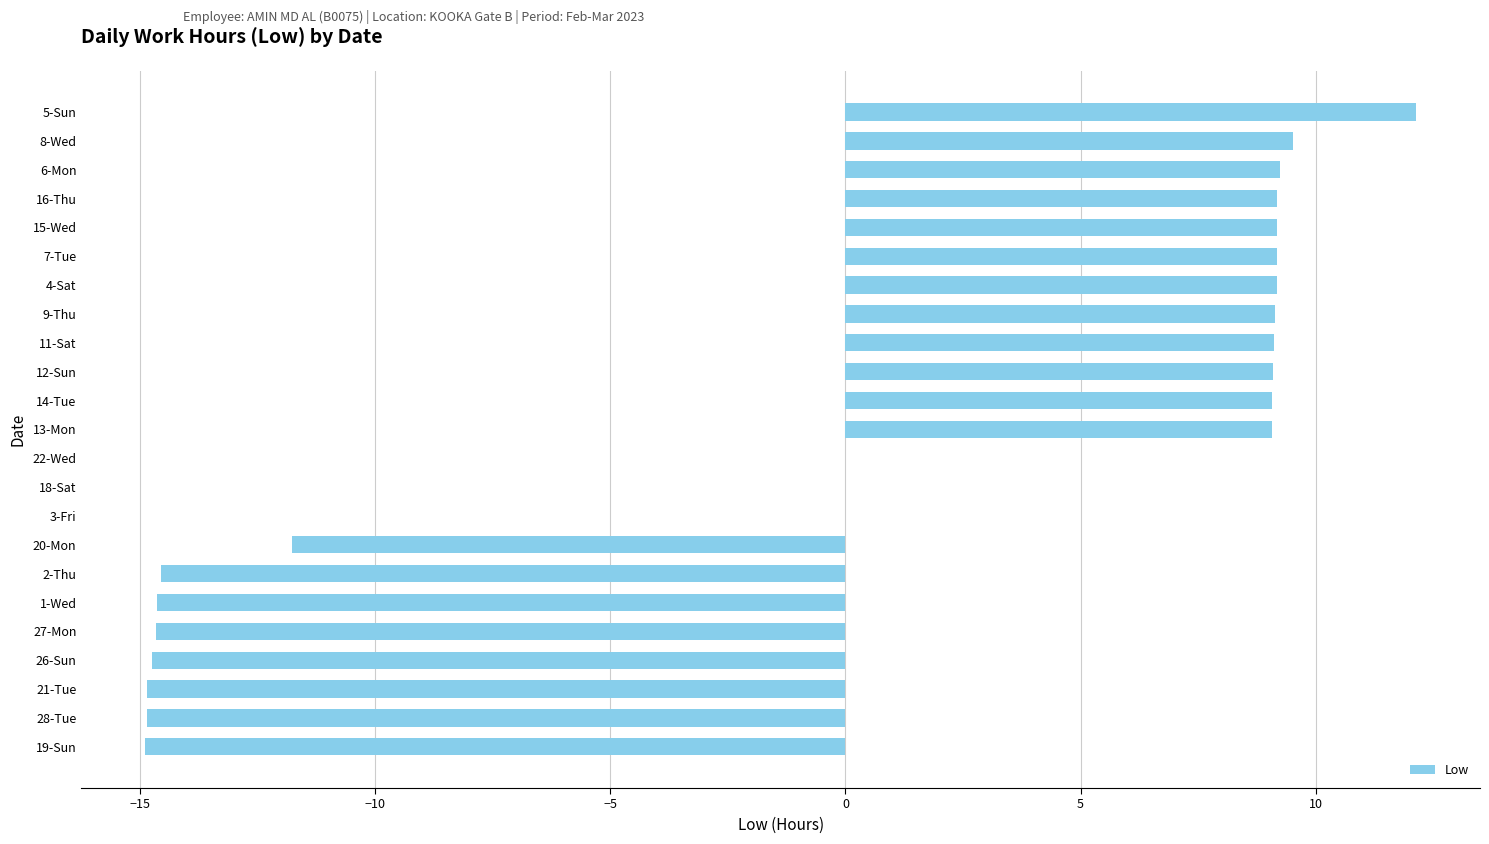

Is it true that the value at 13-Mon is 9.1?

True